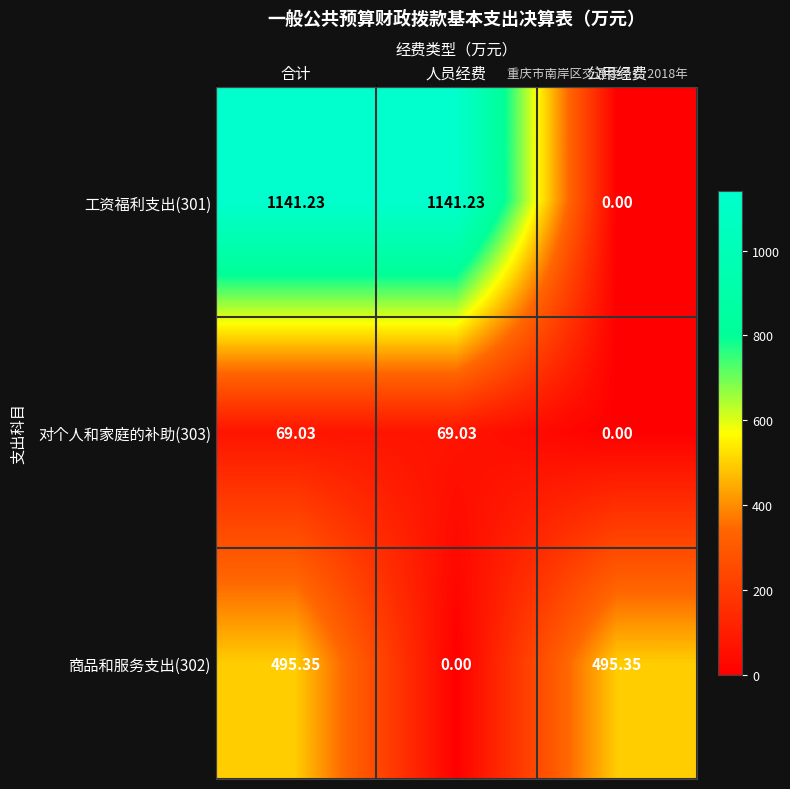

At which label does 商品和服务支出(302) first exceed 495?

合计